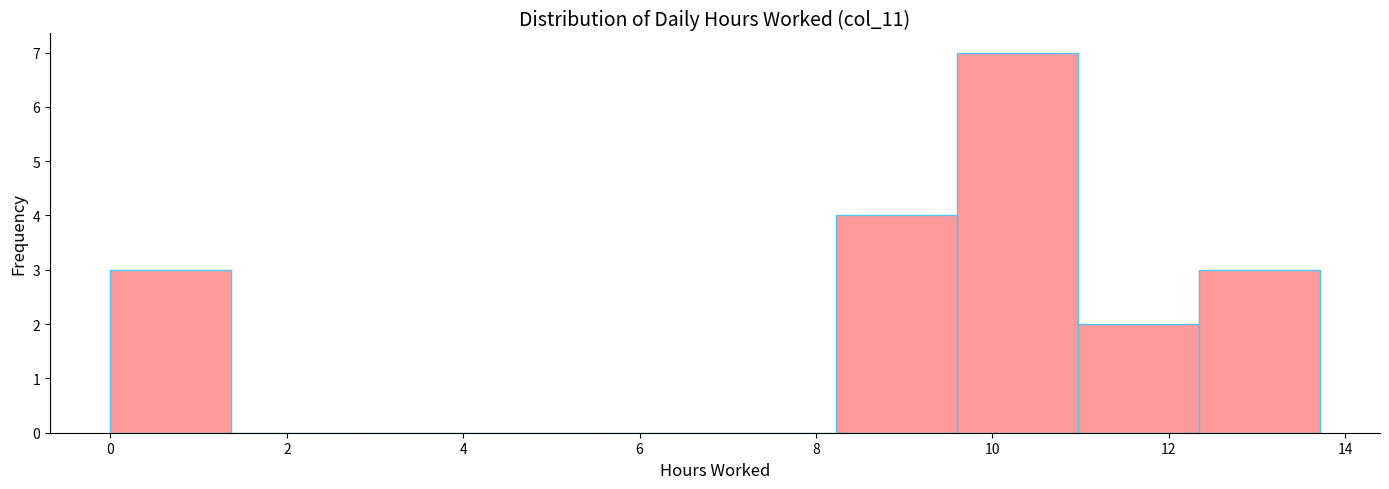

What is the height of the bar covering 9.6 to 11.0 on the x-axis? Neither the bar edges nor the heights are printed on the chart, so give them approximately, as read against the axes.

7